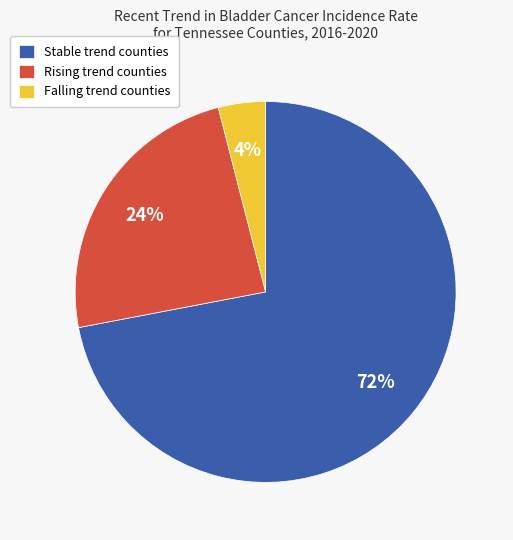

To the nearest percent, what is the difference between the largest and smallest slice percentages?

68%